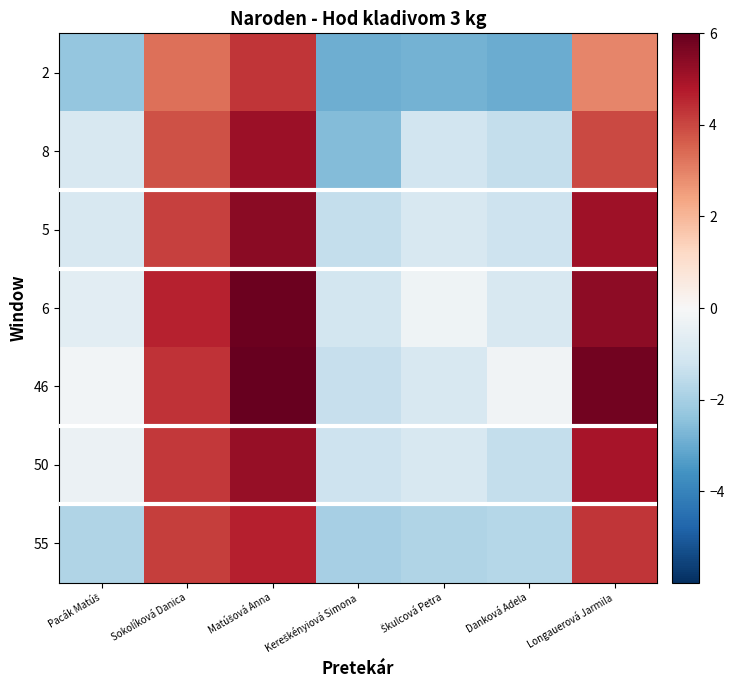

How many data points does each series have?

7